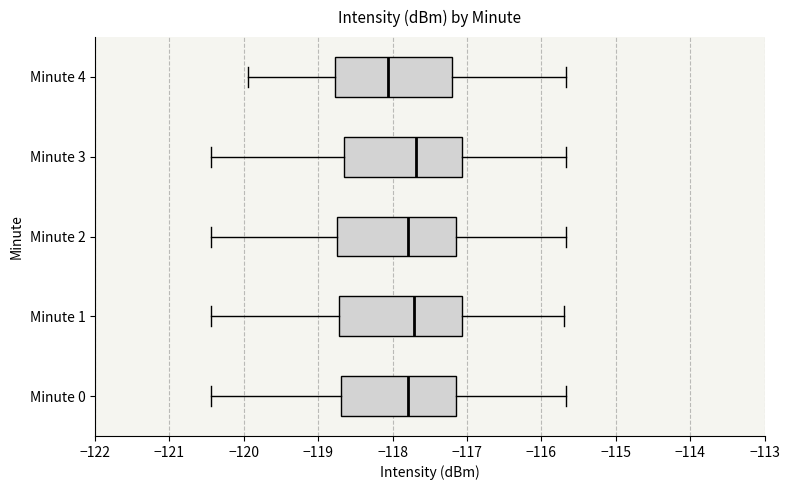

Which box has the furthest to the left median line?

Minute 4